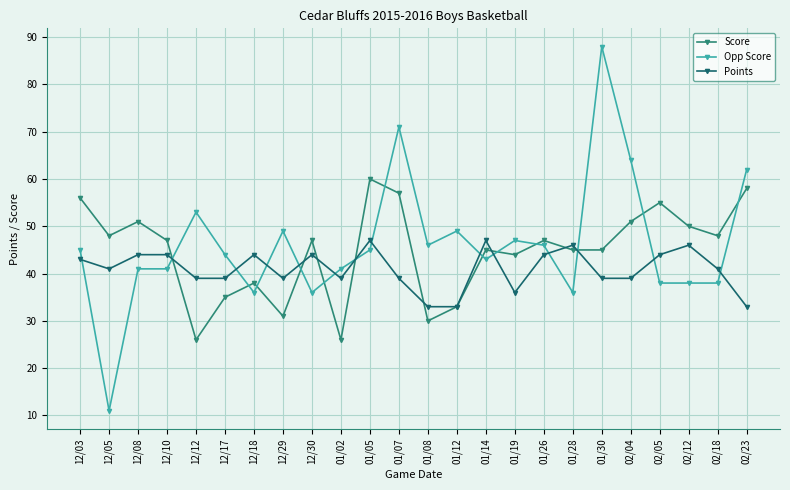

What are all the series names shown in the legend?

Score, Opp Score, Points